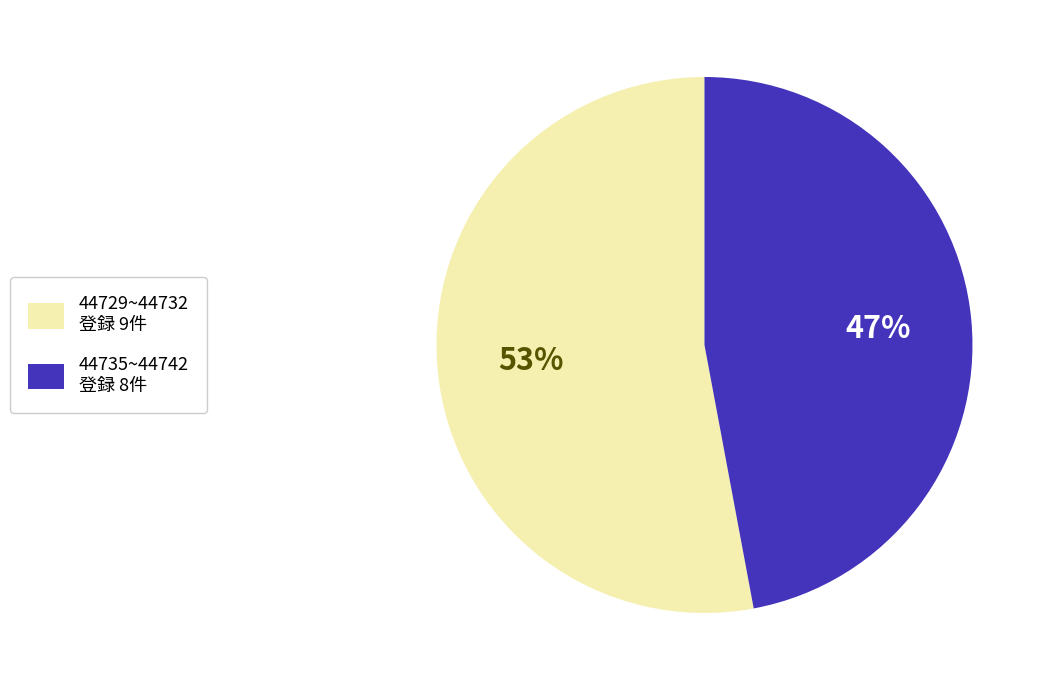

Which slice is the smallest?

44735~44742 登録 8件